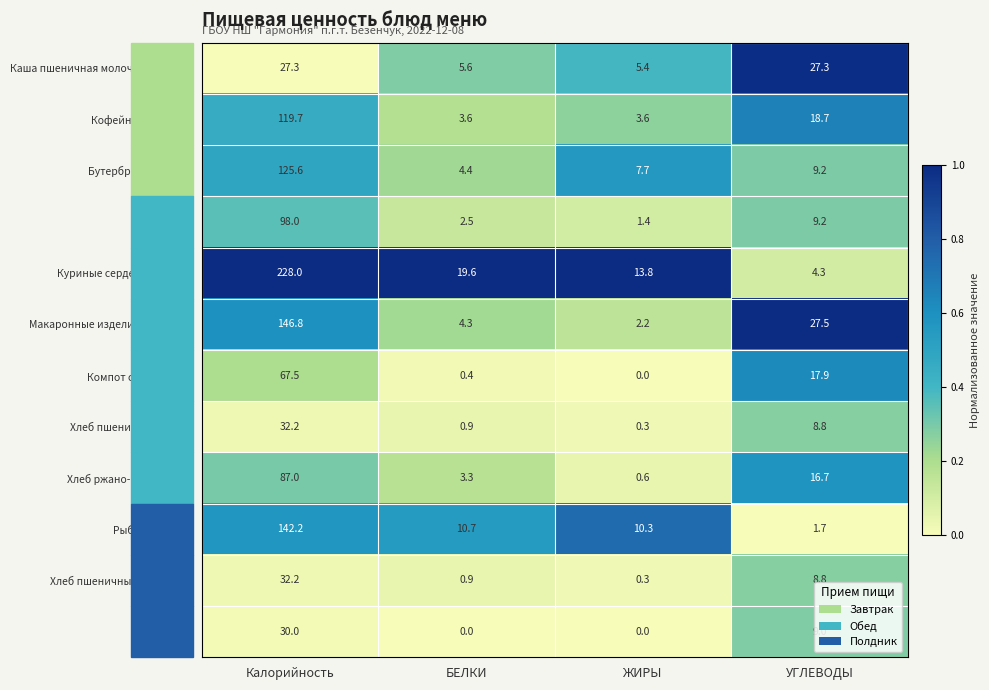

Which series has the largest total across all categories?

Куриные сердечки в соусе